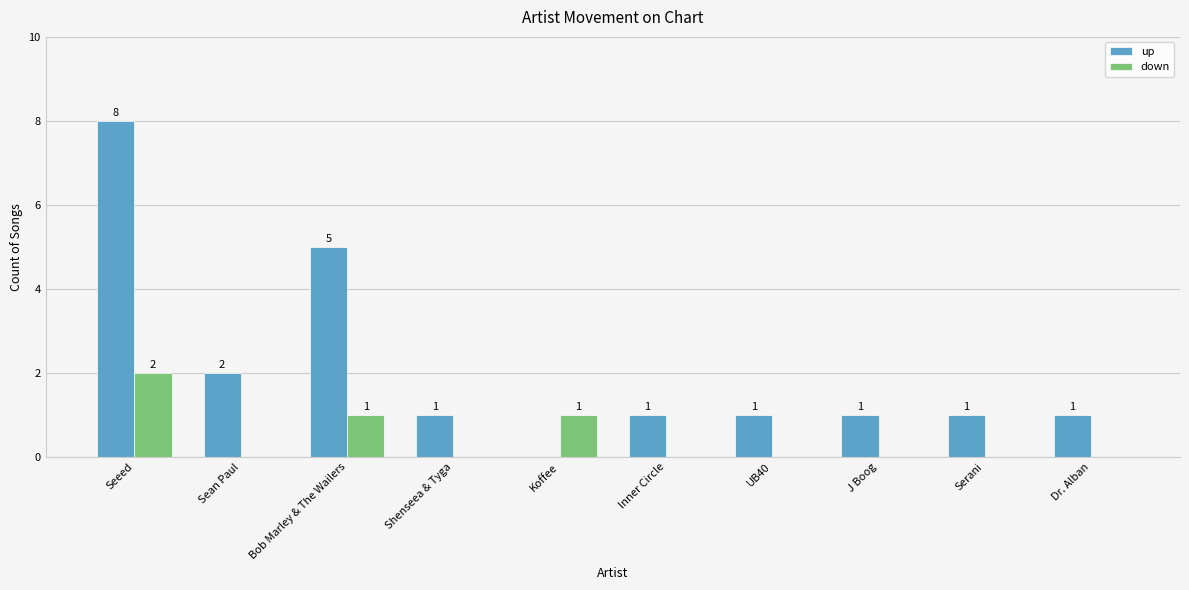

How many up values are between 1 and 2?

7